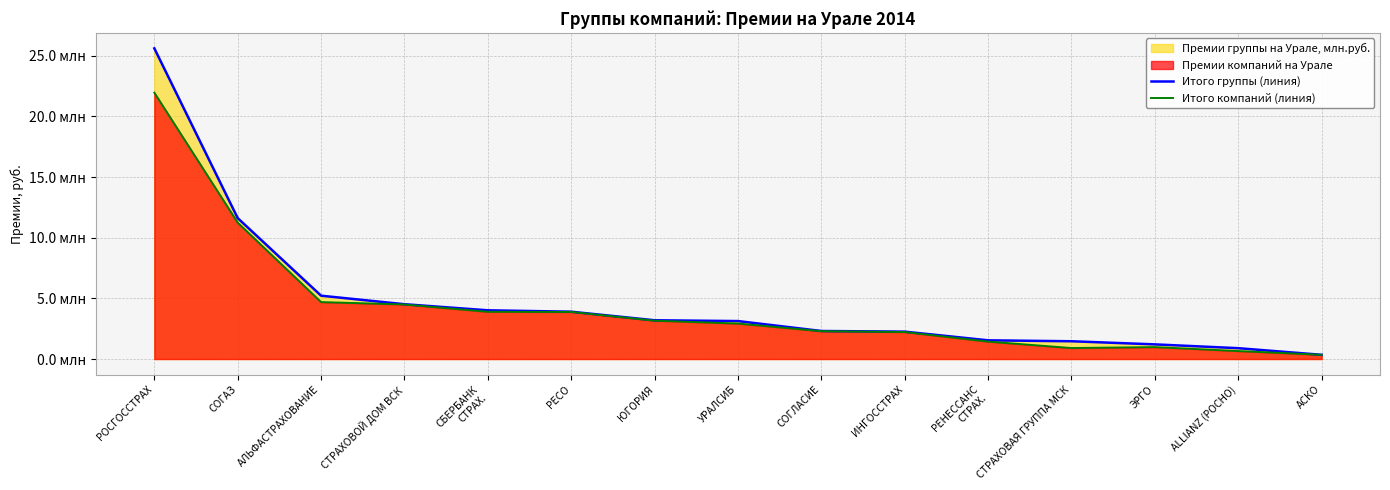

Which has a higher value, ЮГОРИЯ or ЭРГО?

ЮГОРИЯ